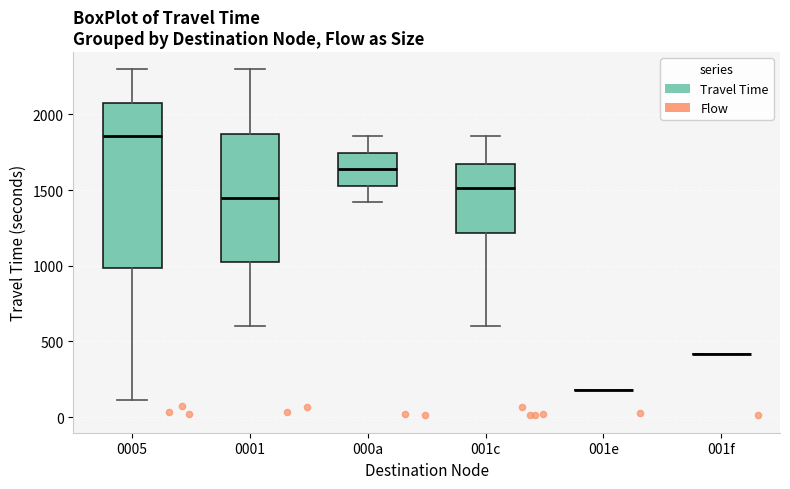

Where does the upper whisker of the box for 0005 end on the y-axis? The values are not printed on the chart, so give them approximately, as read against the axis.

2300